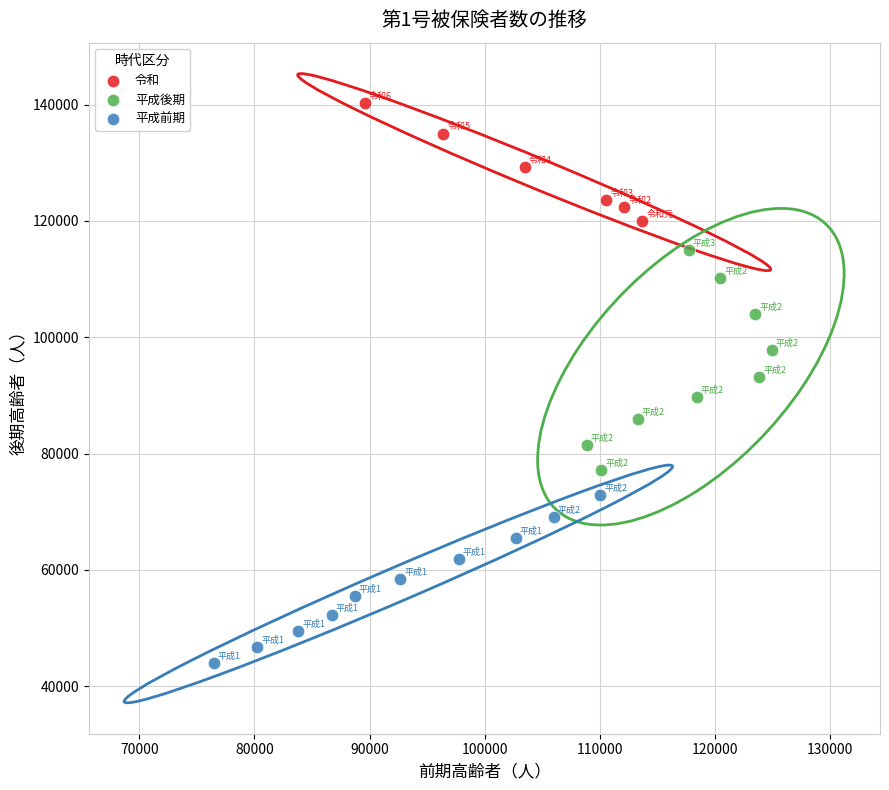

Which series contains the highest Y value?

令和